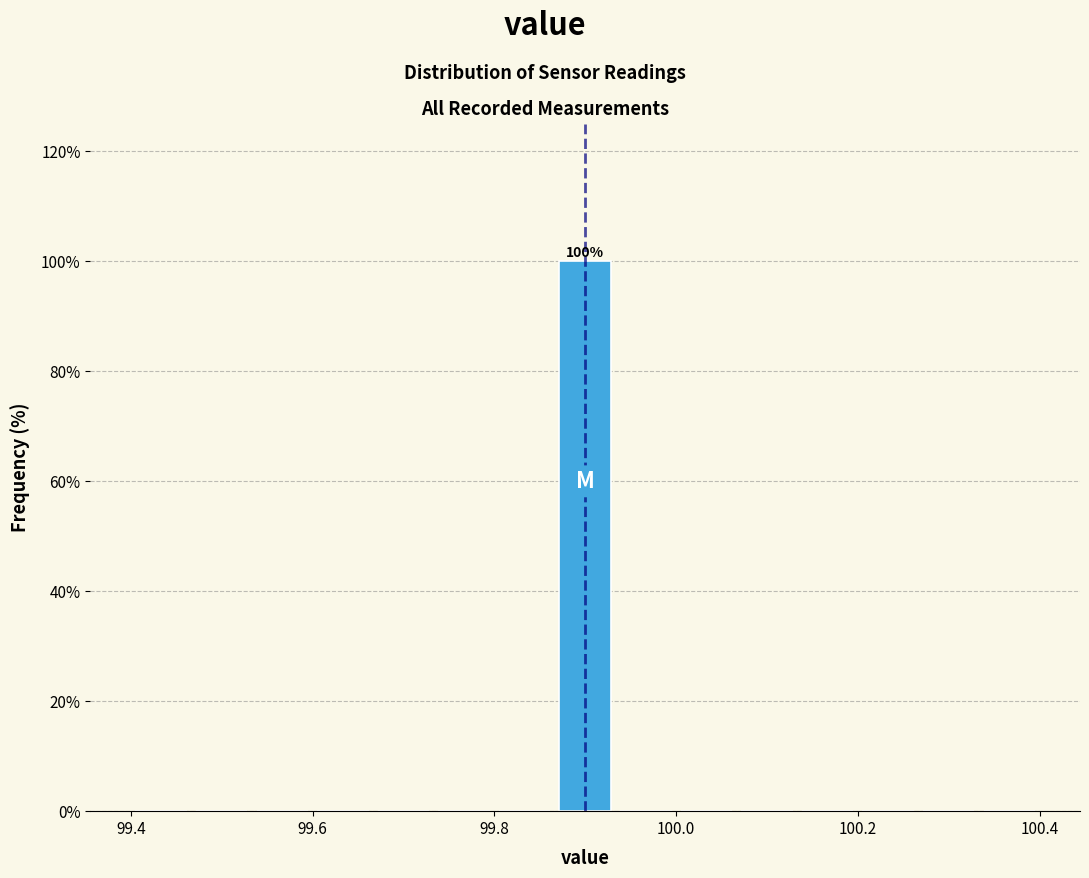

Read against the x-axis, roughly where is the centre of the tallest bar?

99.90